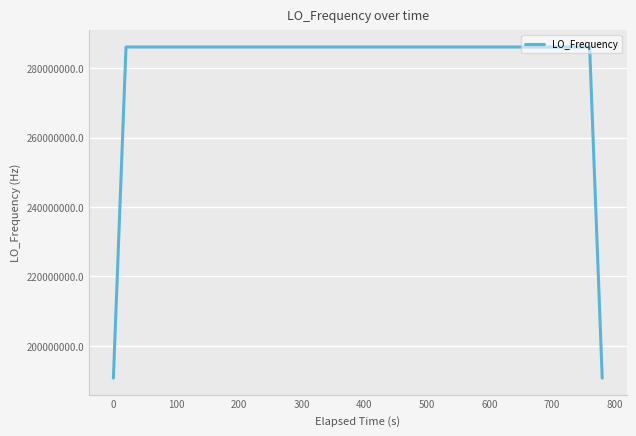

What is the difference between the maximum and minimum values?

95359601.5